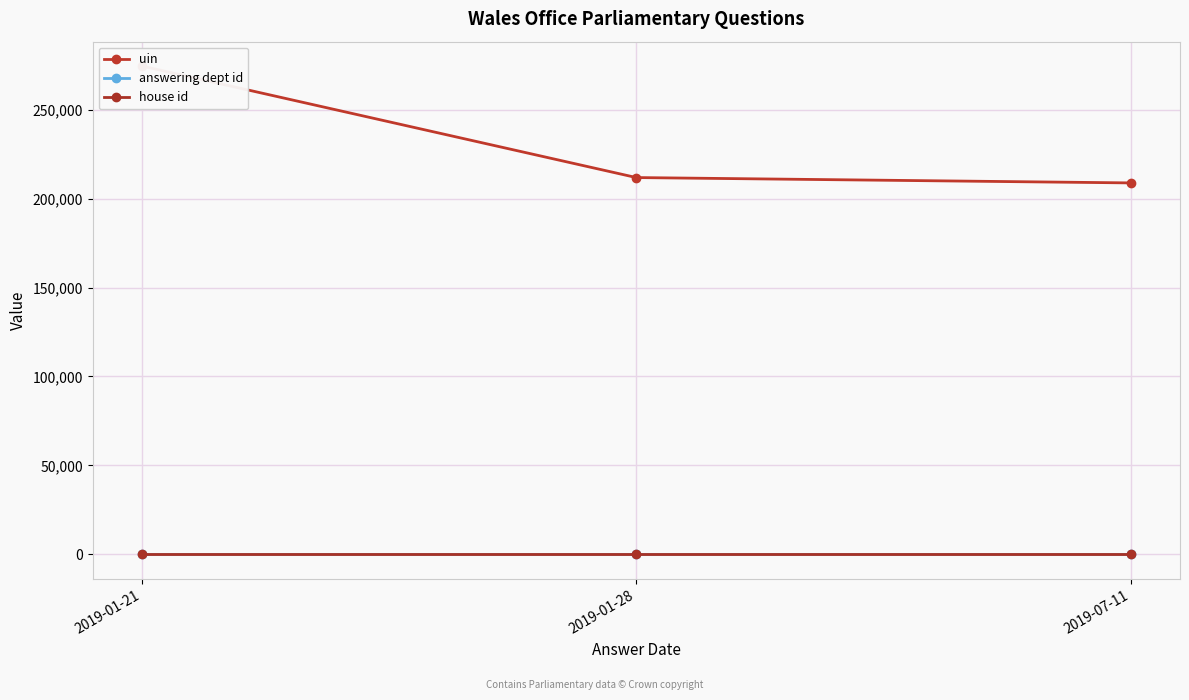

Between 2019-01-21 and 2019-07-11, which series saw the biggest shift?

uin